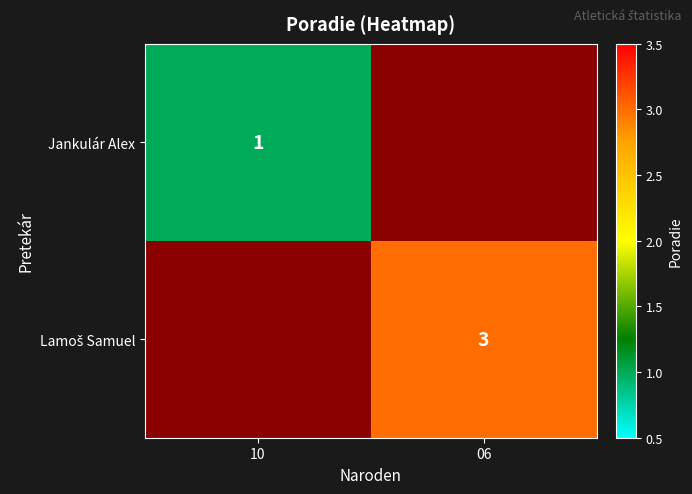

Is it true that Jankulár Alex equals 0 at 10?

False